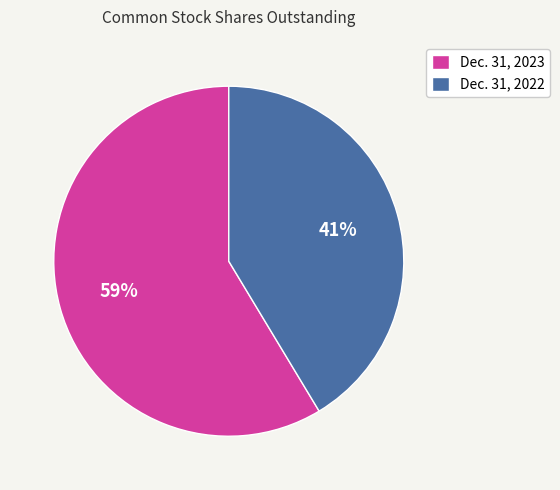

Is the sum of Dec. 31, 2023 and Dec. 31, 2022 greater than half?

Yes